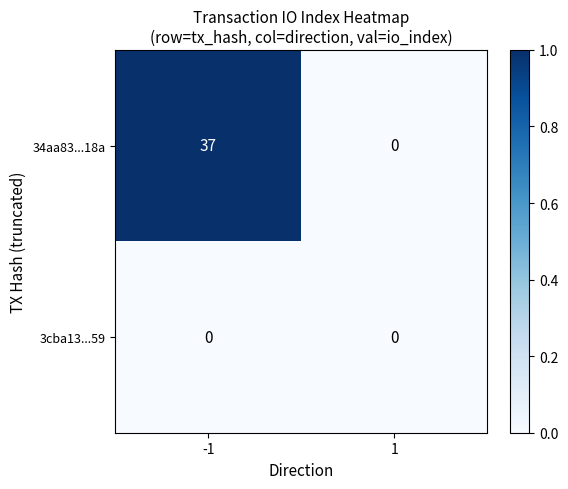

The value of 34aa83...18a at 1 is -22. True or false?

False